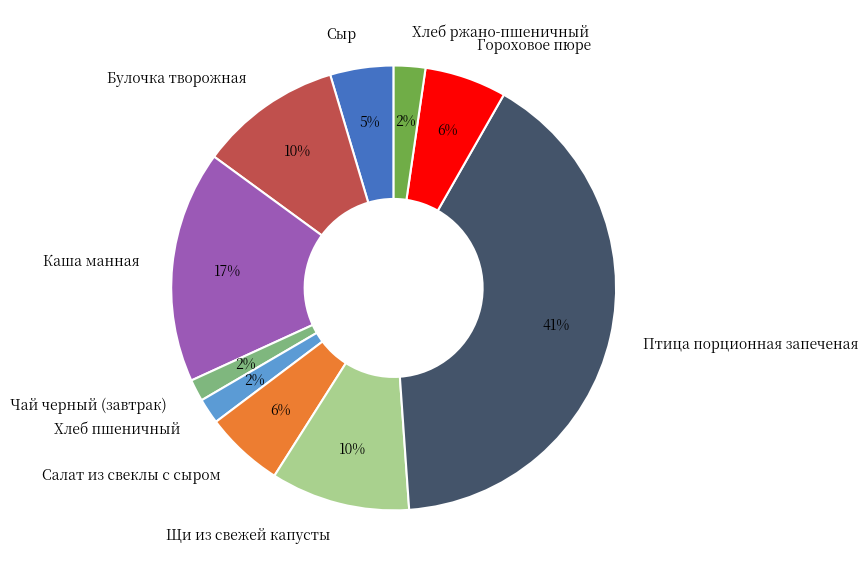

Approximately how many times larger is the value at Птица порционная запеченая compared to Каша манная?

2.4